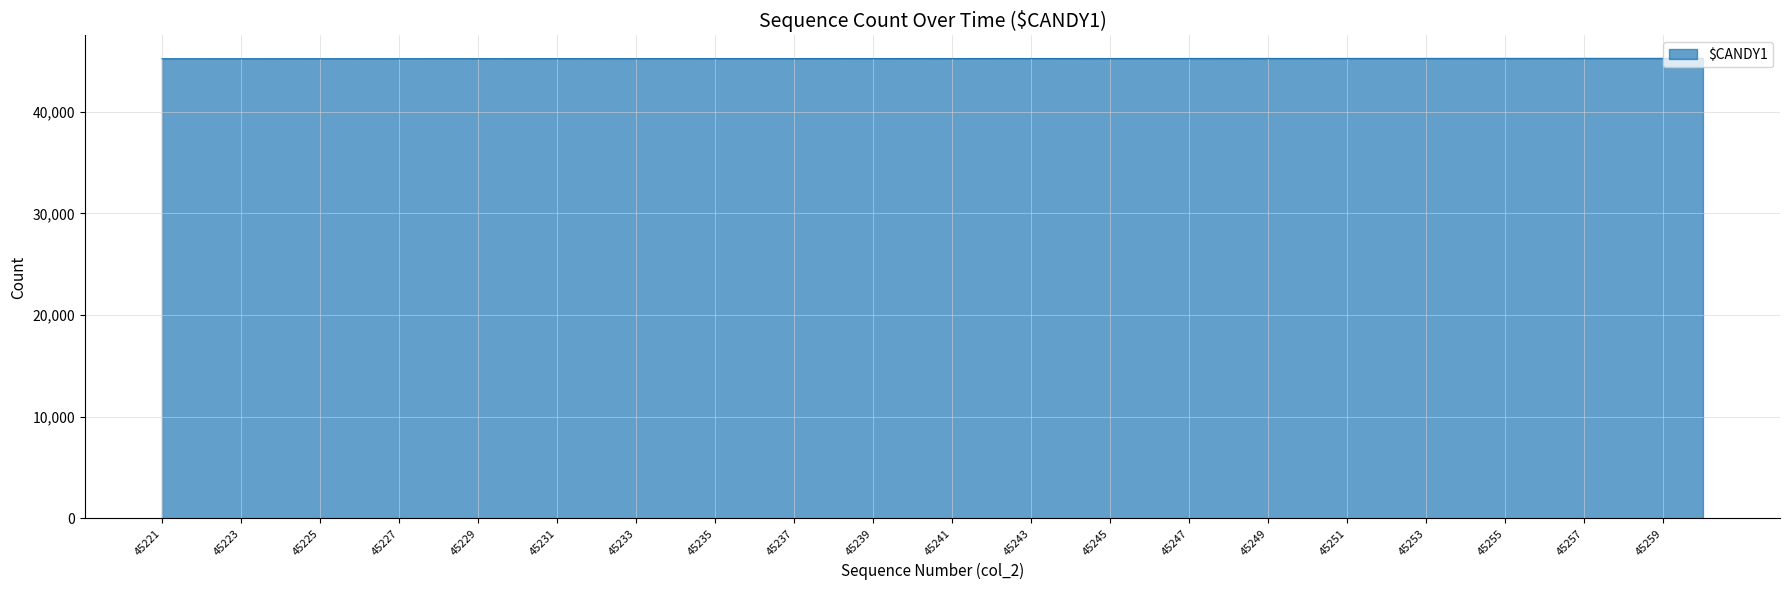

What is the maximum value shown in the chart?

45260